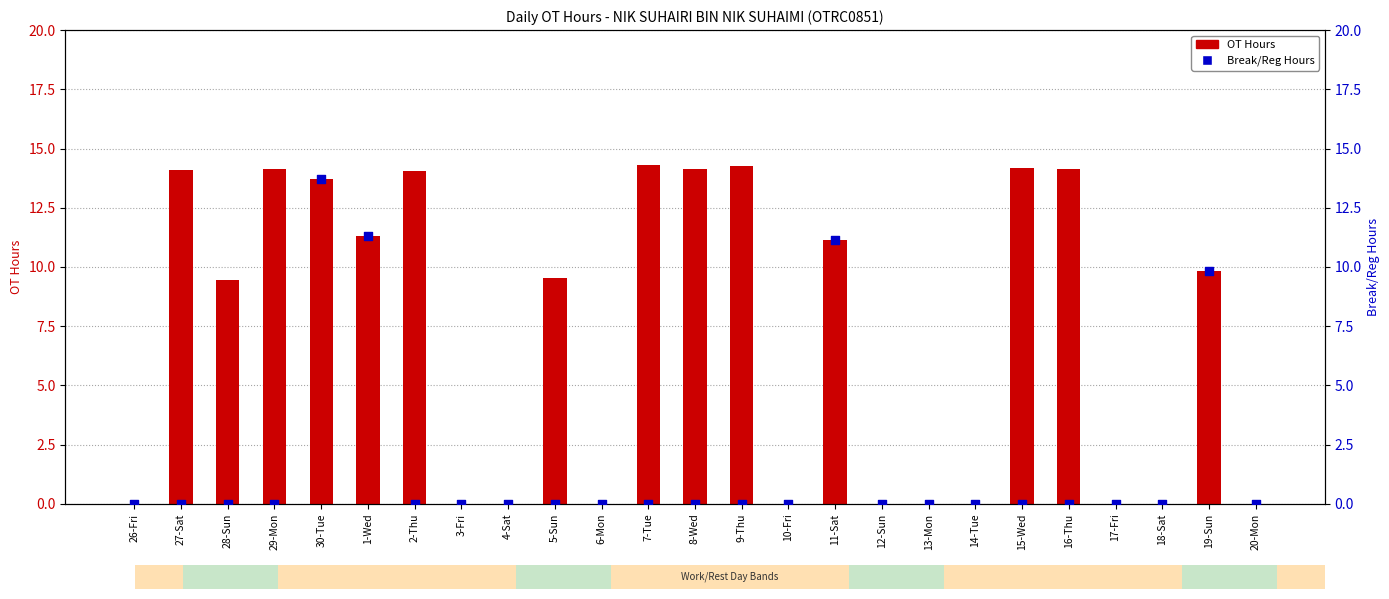

Which series contains the highest Y value?

OT Hours